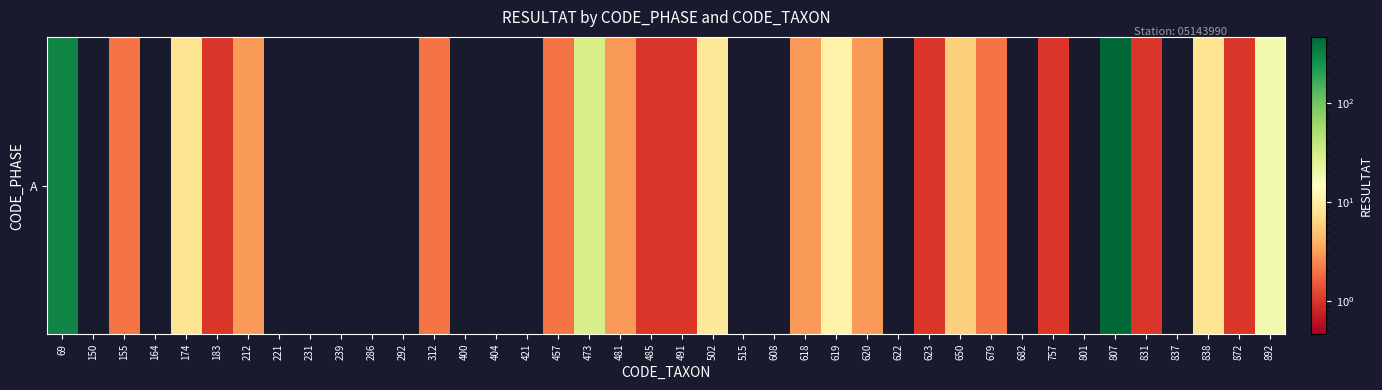

What is the change in value from 155 to 650?

+4